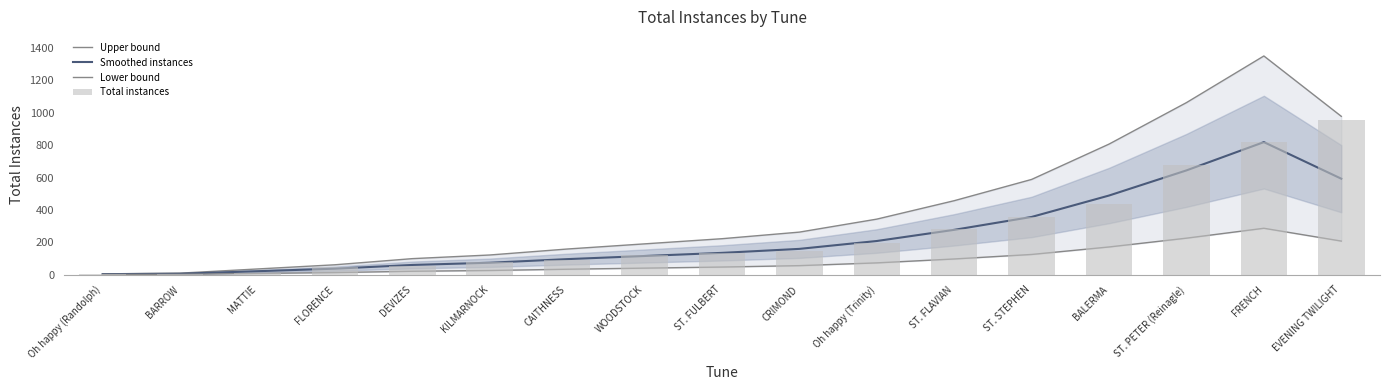

Rank the series by their maximum value, from highest to lowest.

Upper bound, Total instances, Smoothed instances, Lower bound